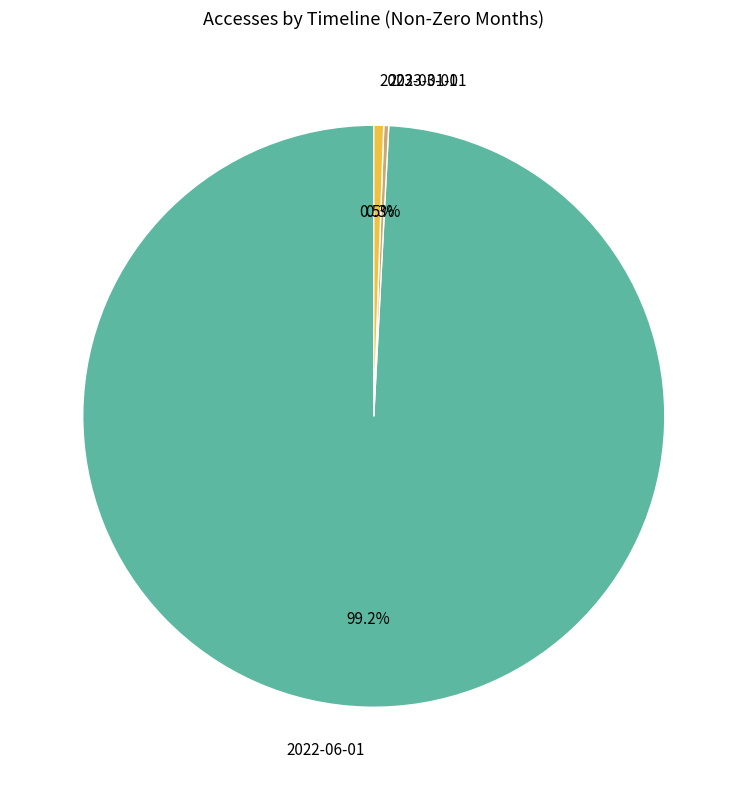

Is 2022-06-01 the majority of the pie?

Yes